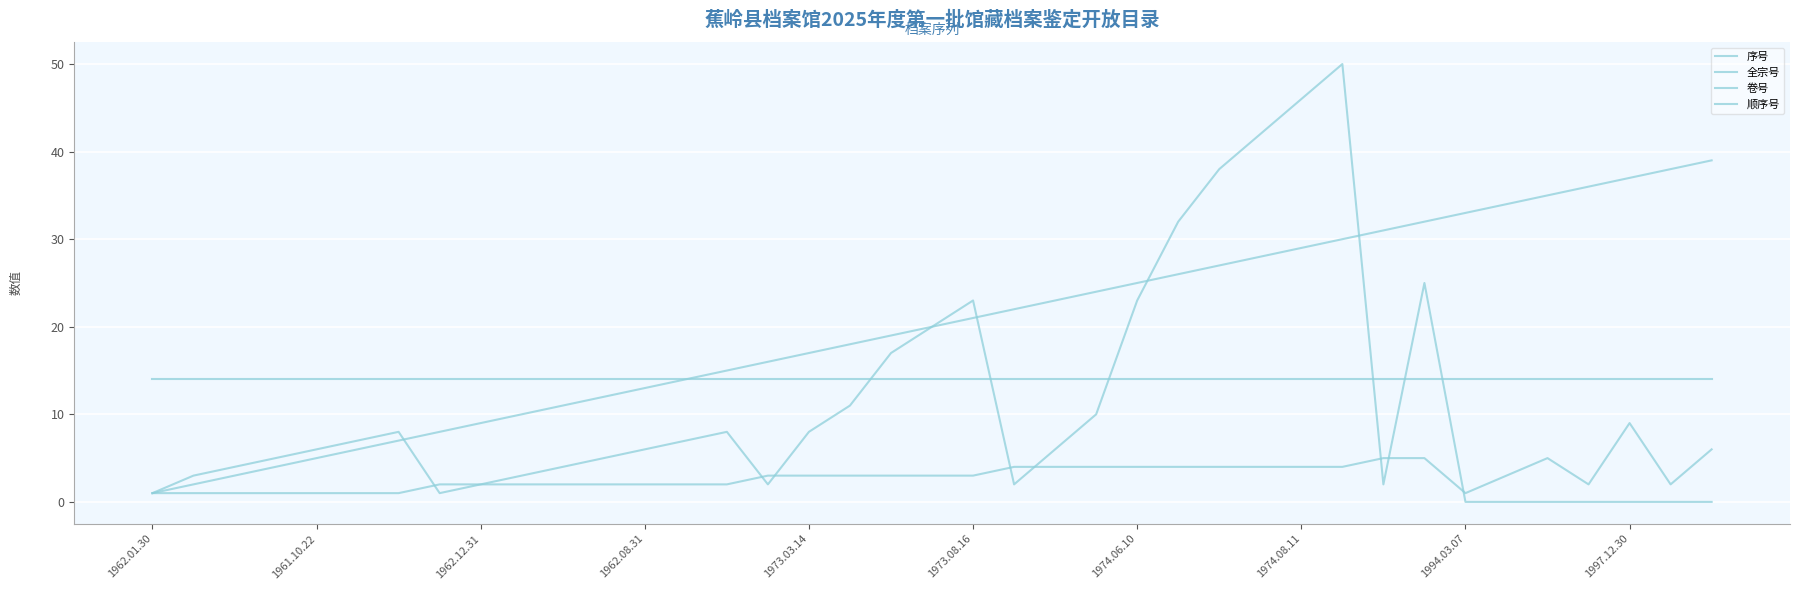

Does the chart display data point markers on the line(s)?

No